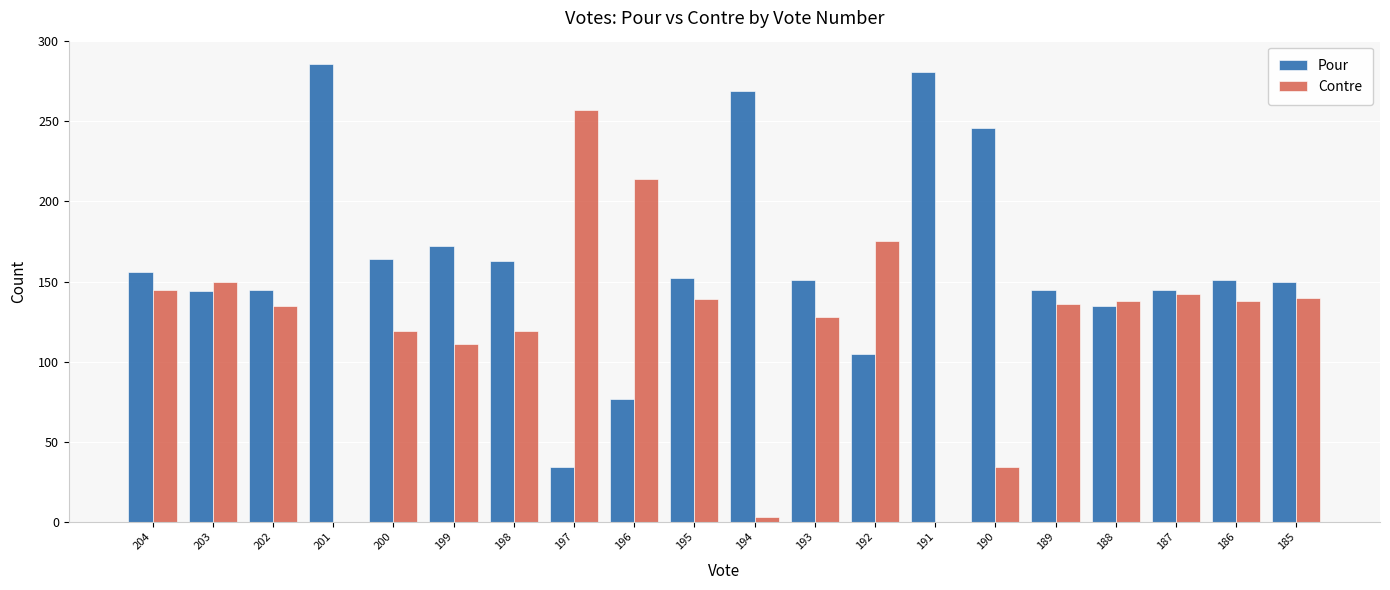

What is the sum of the Contre values at 188 and 204?

283